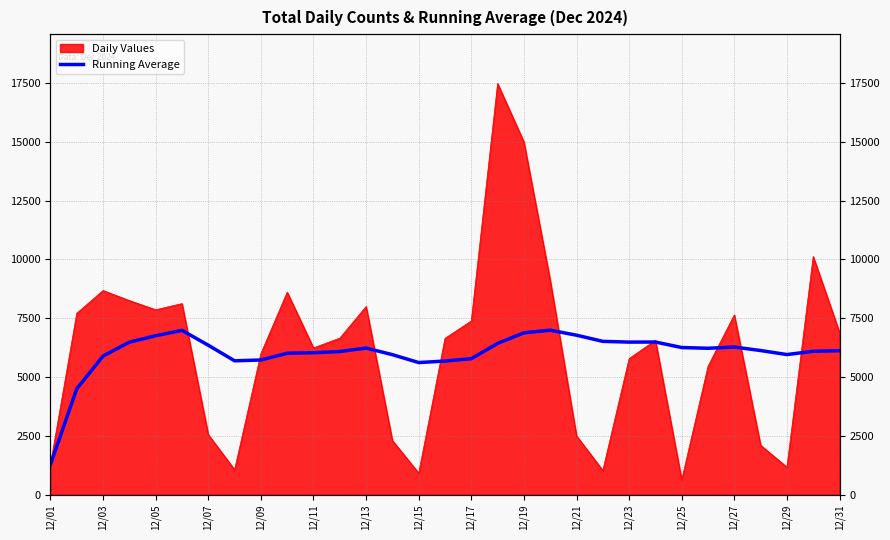

Reading right to left, extract all data points from this chart.

6119.7	6093.8	5954.9	6125.9	6275.0	6222.5	6253.2	6487.6	6484.3	6516.2	6777.5	6991.3	6879.7	6429.1	5779.2	5678.8	5614.5	5950.3	6231.1	6083.9	6032.2	6011.6	5723.4	5689.5	6350.9	6984.0	6756.6	6481.2	5892.0	4500.0	1289.0